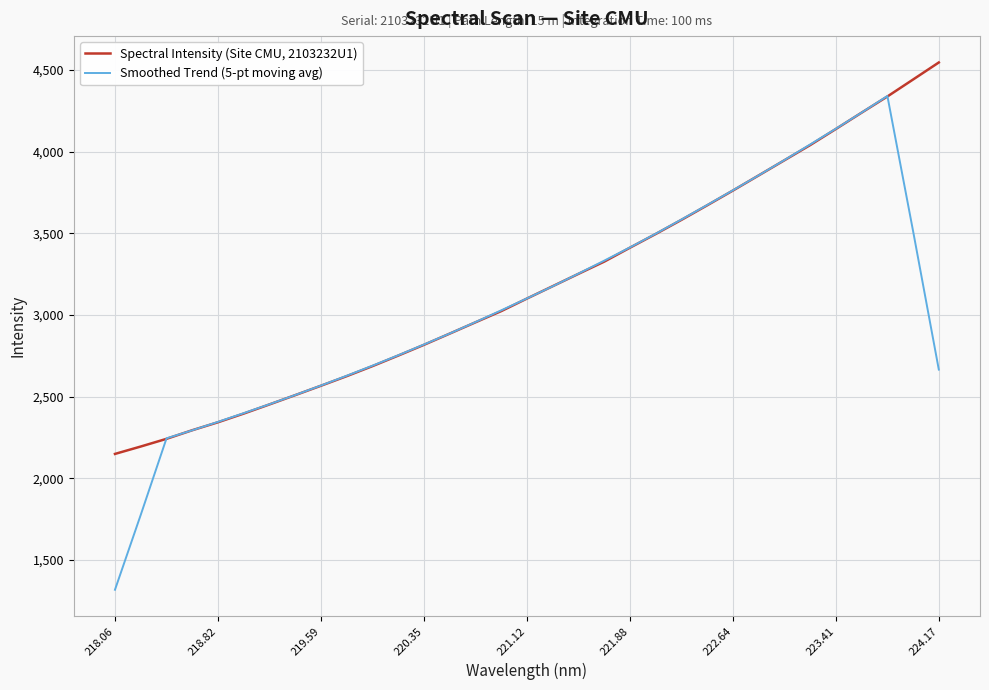

Which series has the widest spread of values?

Smoothed Trend (5-pt moving avg)